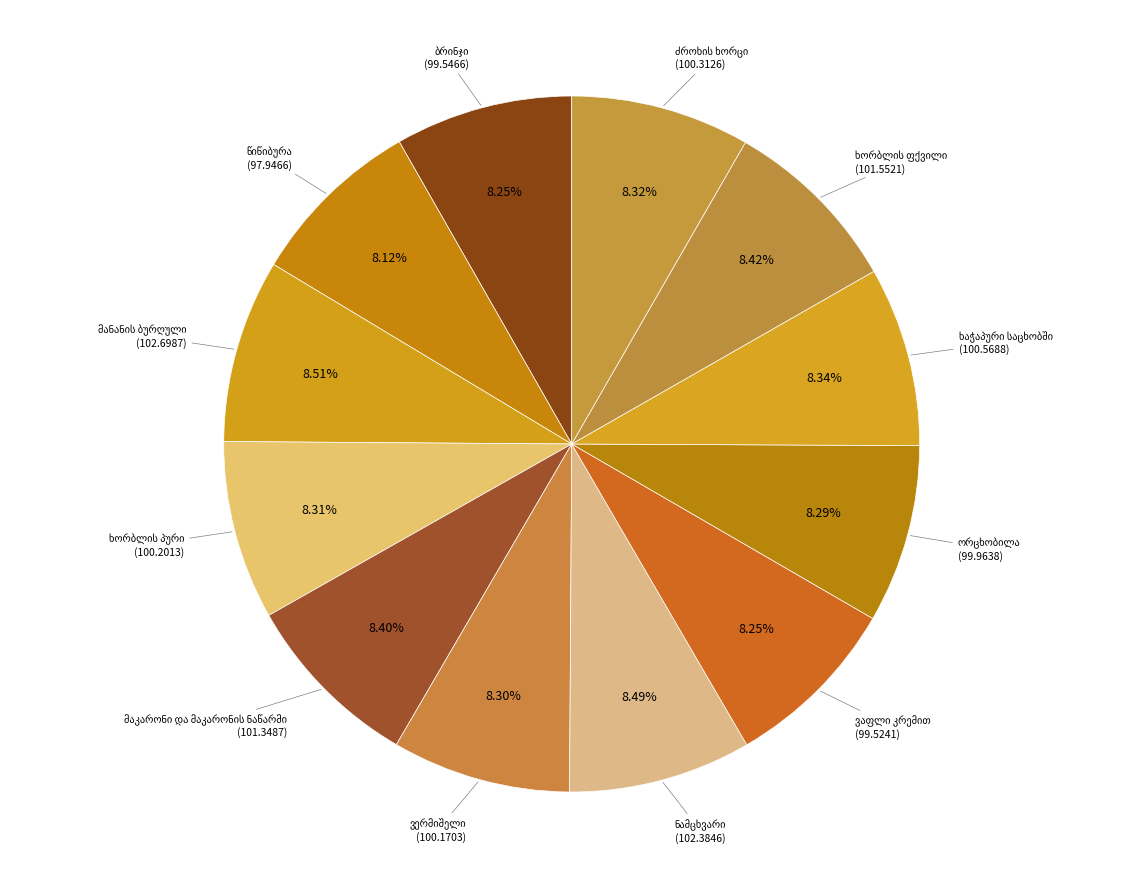

How many segments does this pie chart have?

12